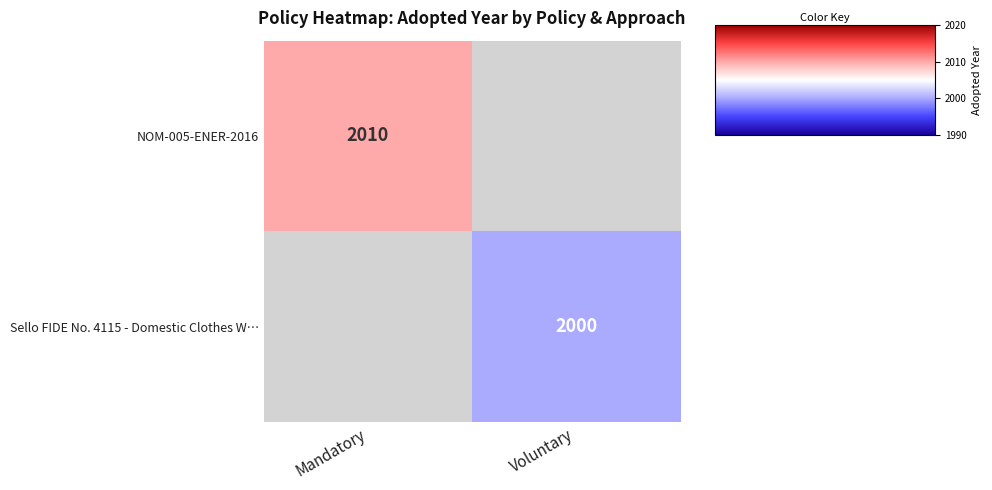

Is the value of Sello FIDE No. 4115 - Domestic Clothes W… at Voluntary greater than the value of NOM-005-ENER-2016 at Mandatory?

No